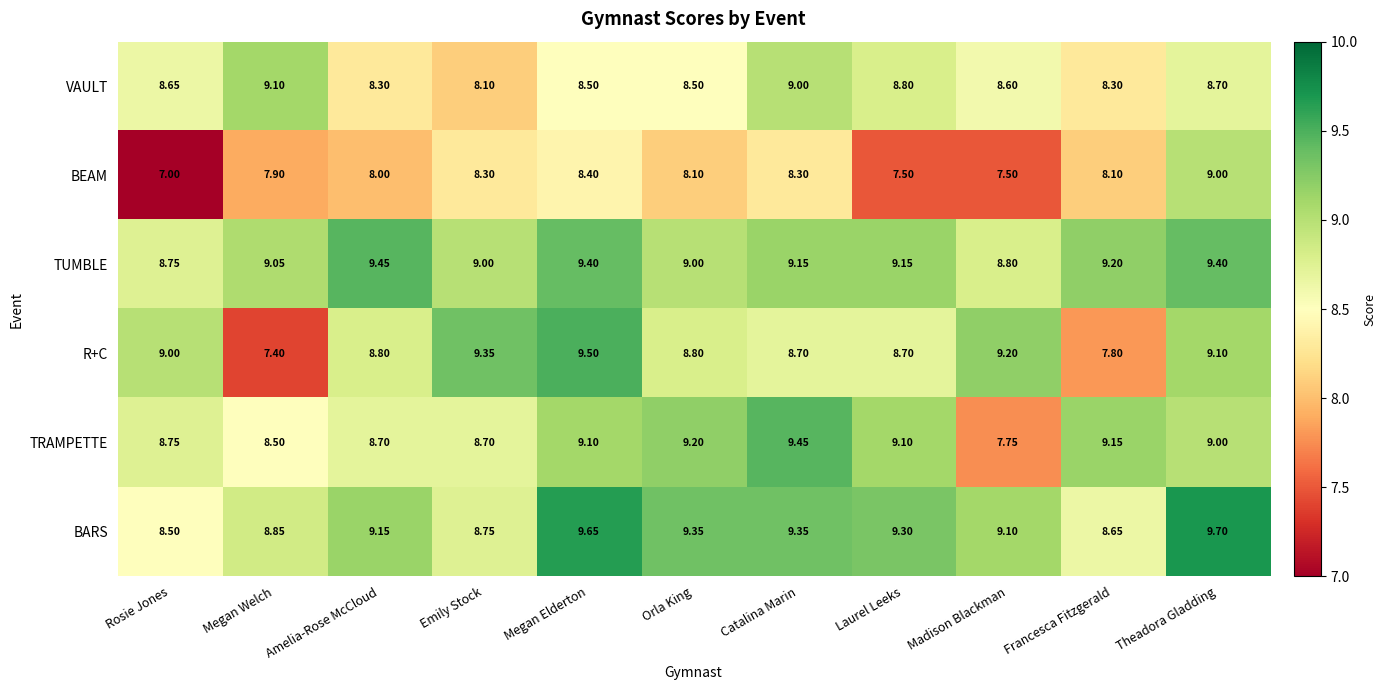

At which label does TUMBLE reach its peak?

Amelia-Rose McCloud